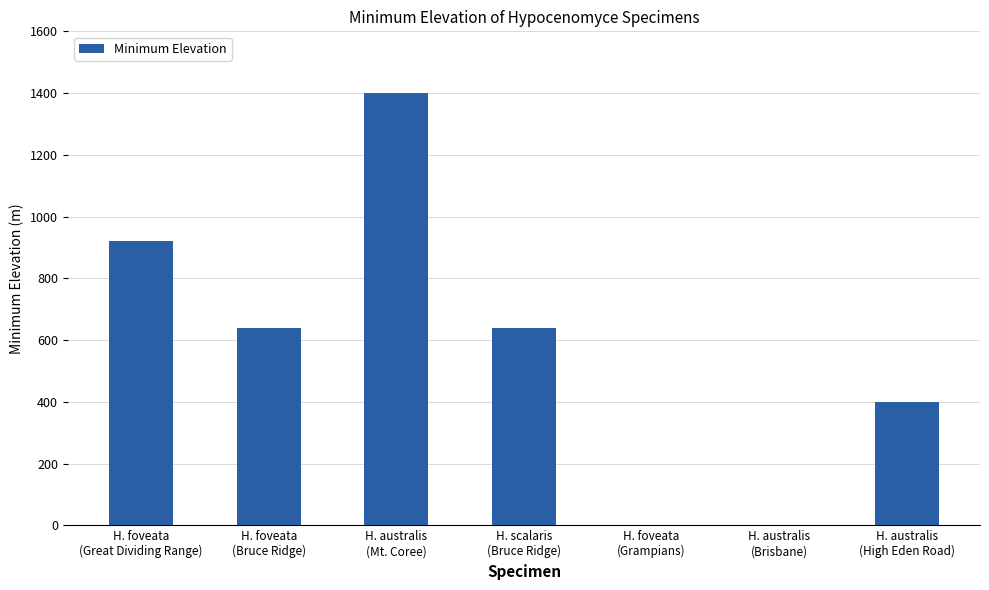

What is the ratio of the value at H. foveata
(Great Dividing Range) to the value at H. australis
(High Eden Road)?

2.3